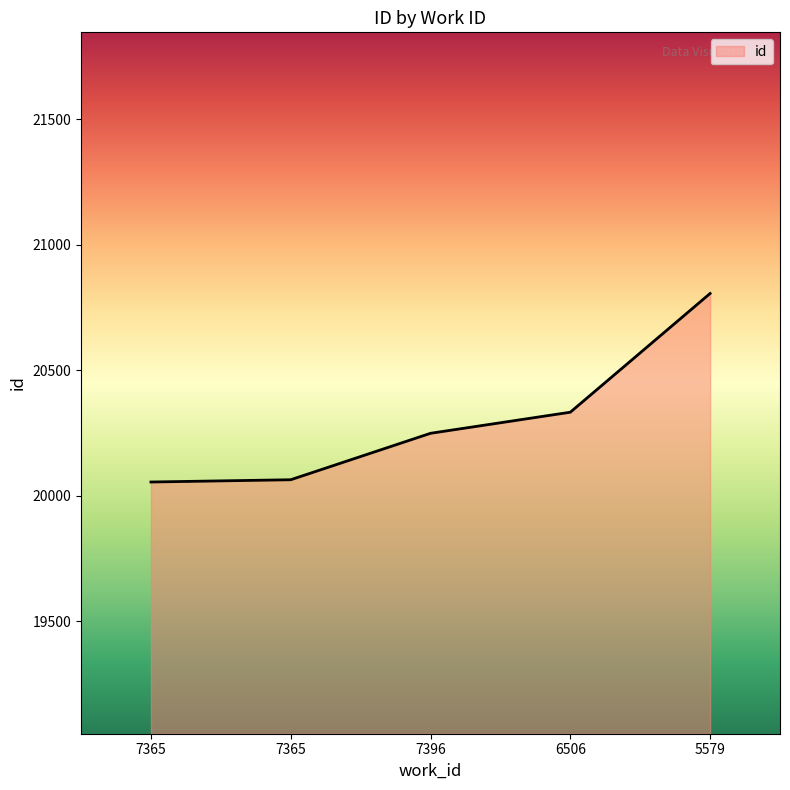

What is the change in value from 7396 to 6506?

+84